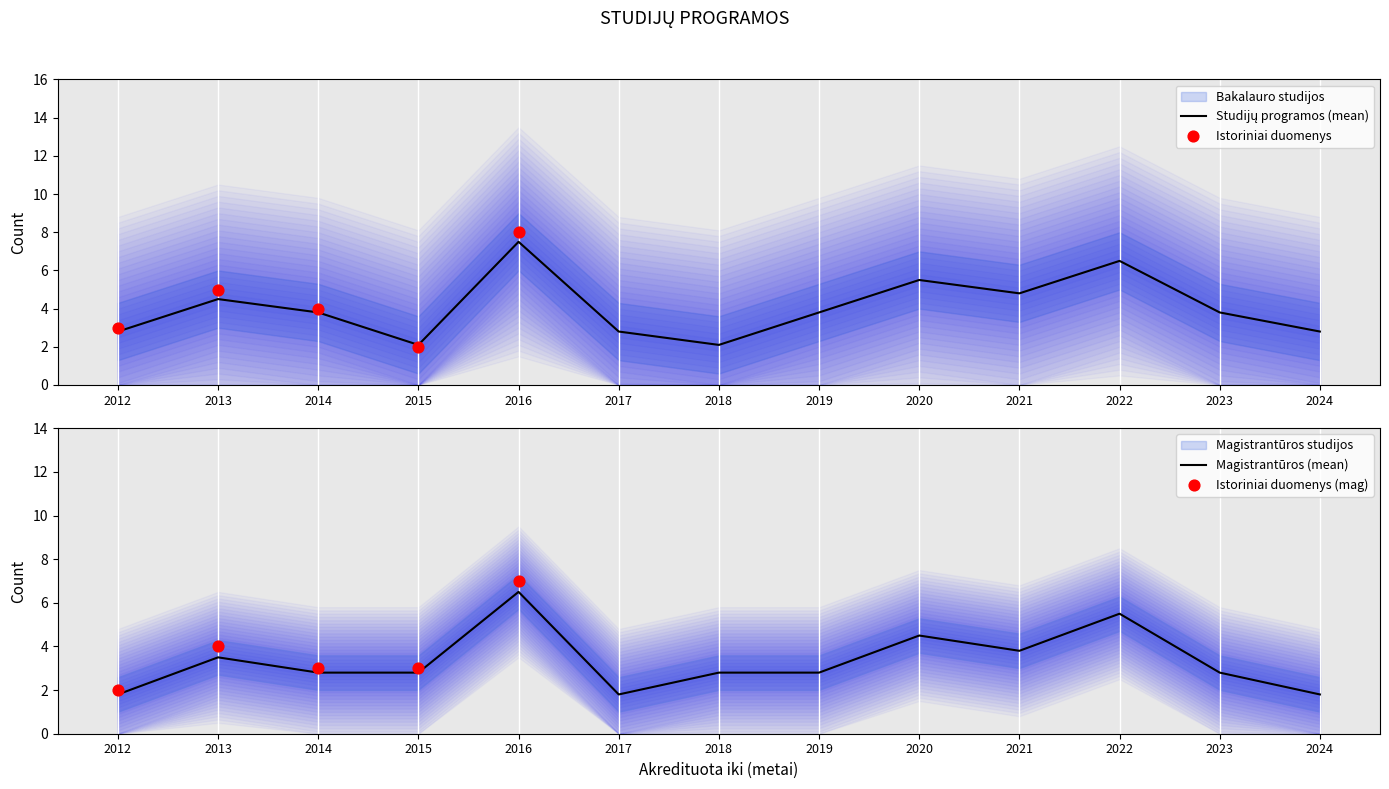

Which series has the largest total across all categories?

Bakalauro studijos